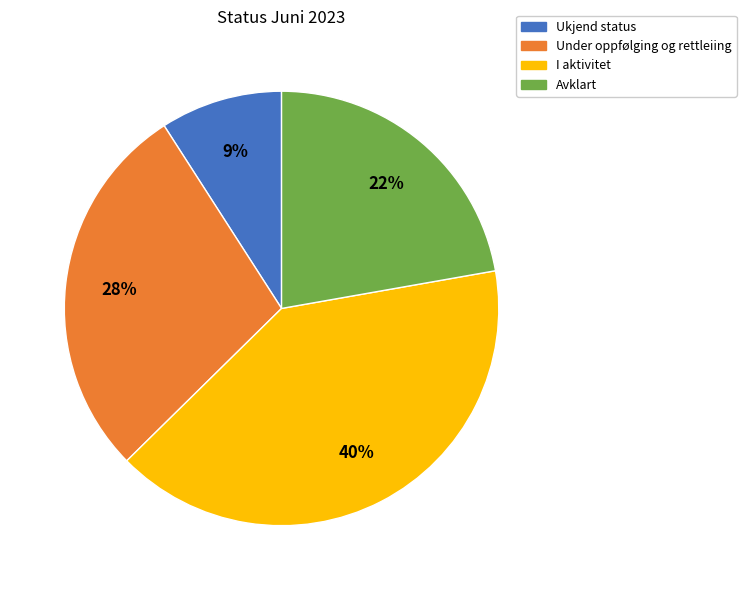

Which slice is the smallest?

Ukjend status